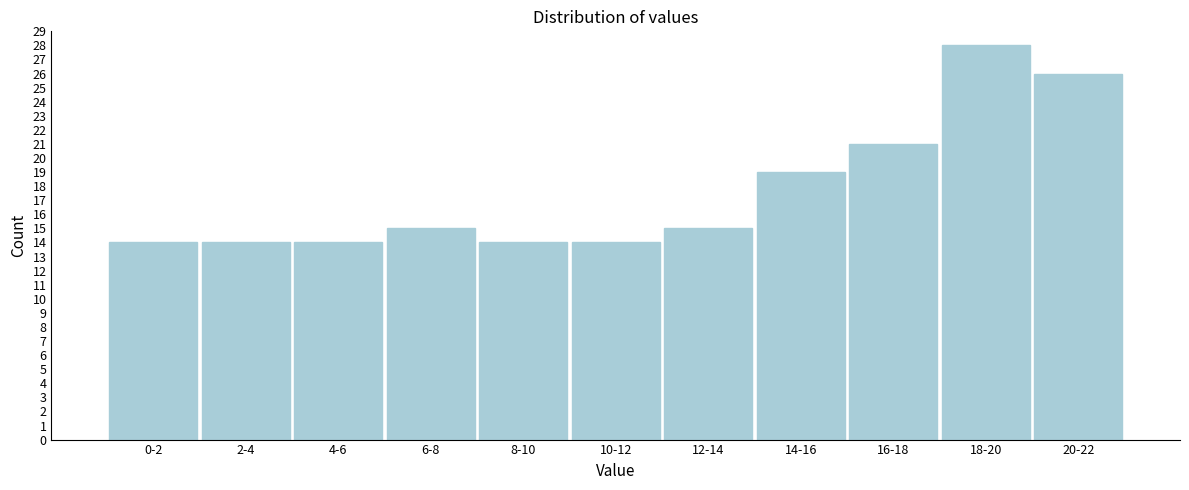

Reading right to left, extract all data points from this chart.

20-22=26	18-20=28	16-18=21	14-16=19	12-14=15	10-12=14	8-10=14	6-8=15	4-6=14	2-4=14	0-2=14